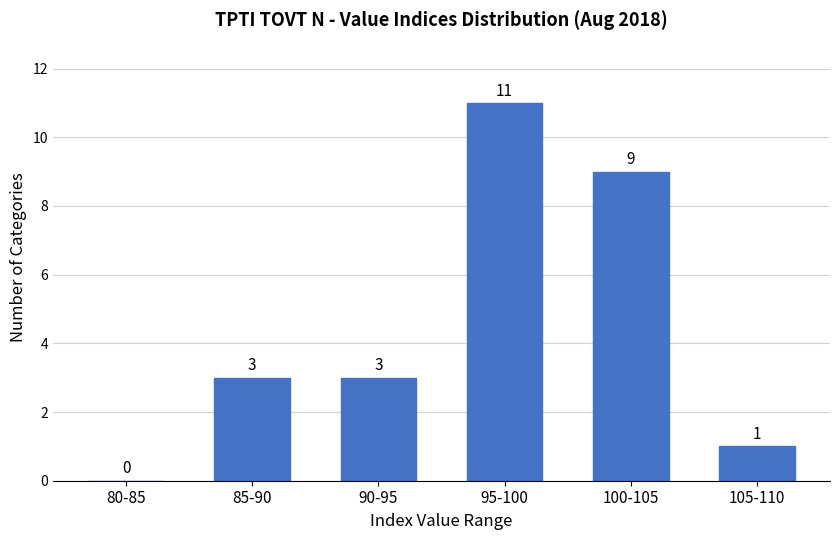

Reading left to right, transcribe all the data shown in this chart.

80-85=0	85-90=3	90-95=3	95-100=11	100-105=9	105-110=1